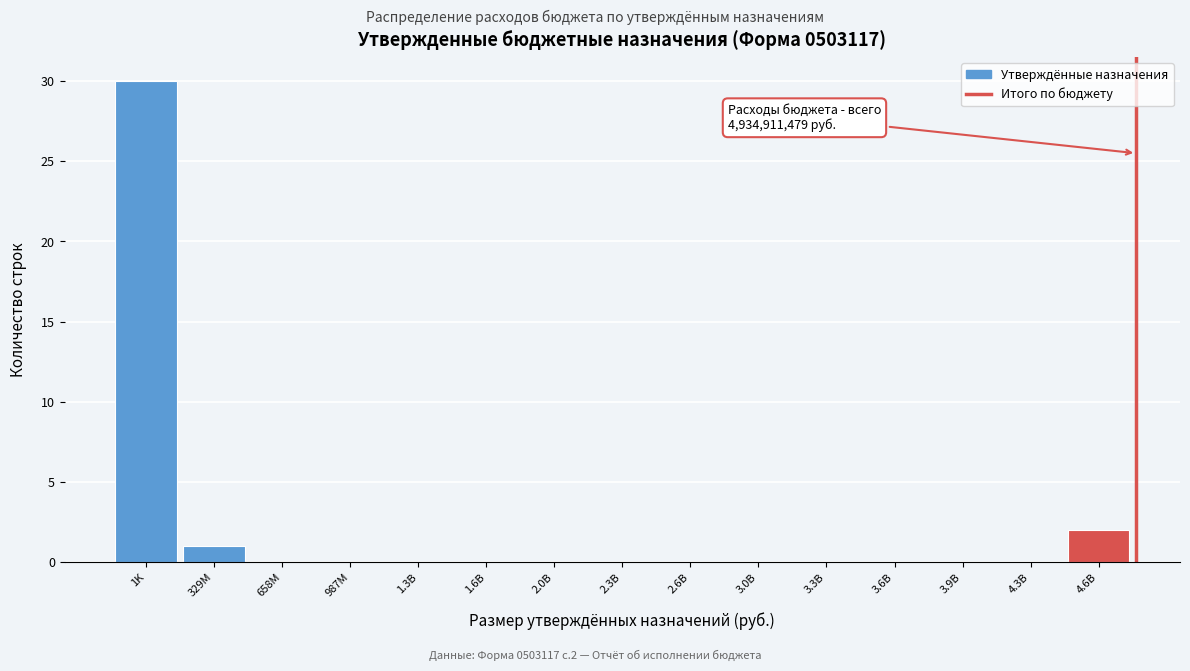

Reading left to right, extract all data points from this chart.

1K=30	329M=1	658M=0	987M=0	1.3B=0	1.6B=0	2.0B=0	2.3B=0	2.6B=0	3.0B=0	3.3B=0	3.6B=0	3.9B=0	4.3B=0	4.6B=2